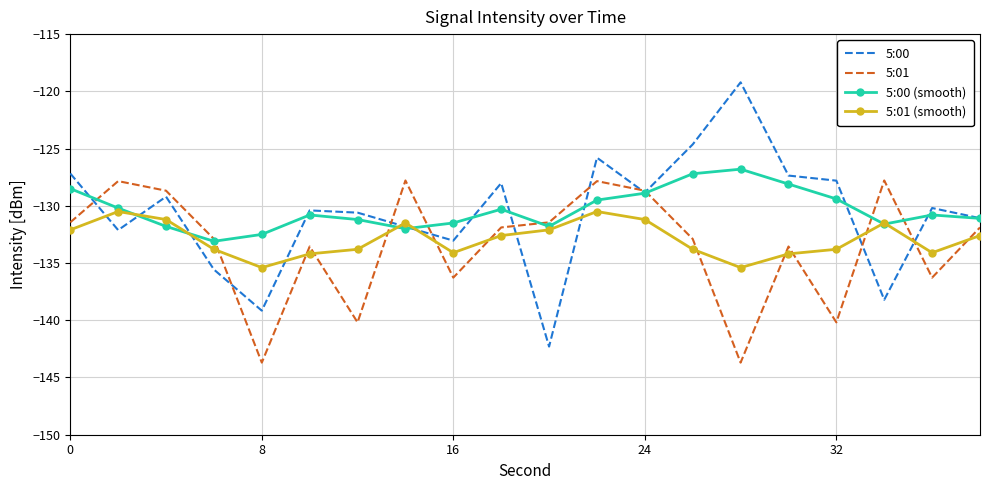

True or false: 5:01 and 5:01 (smooth) intersect in this chart.

True